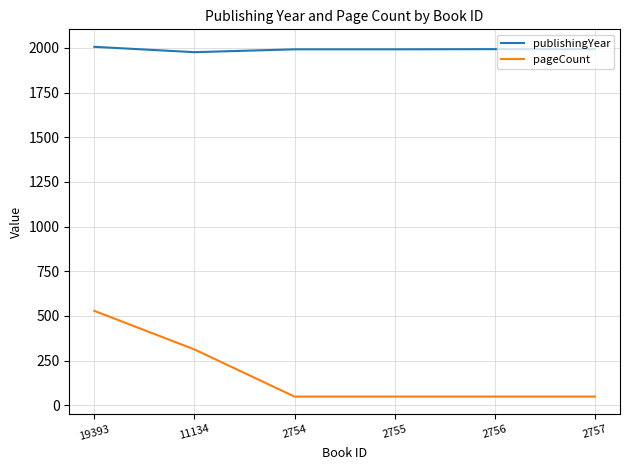

What is the difference between the highest and lowest values at 19393?

1478